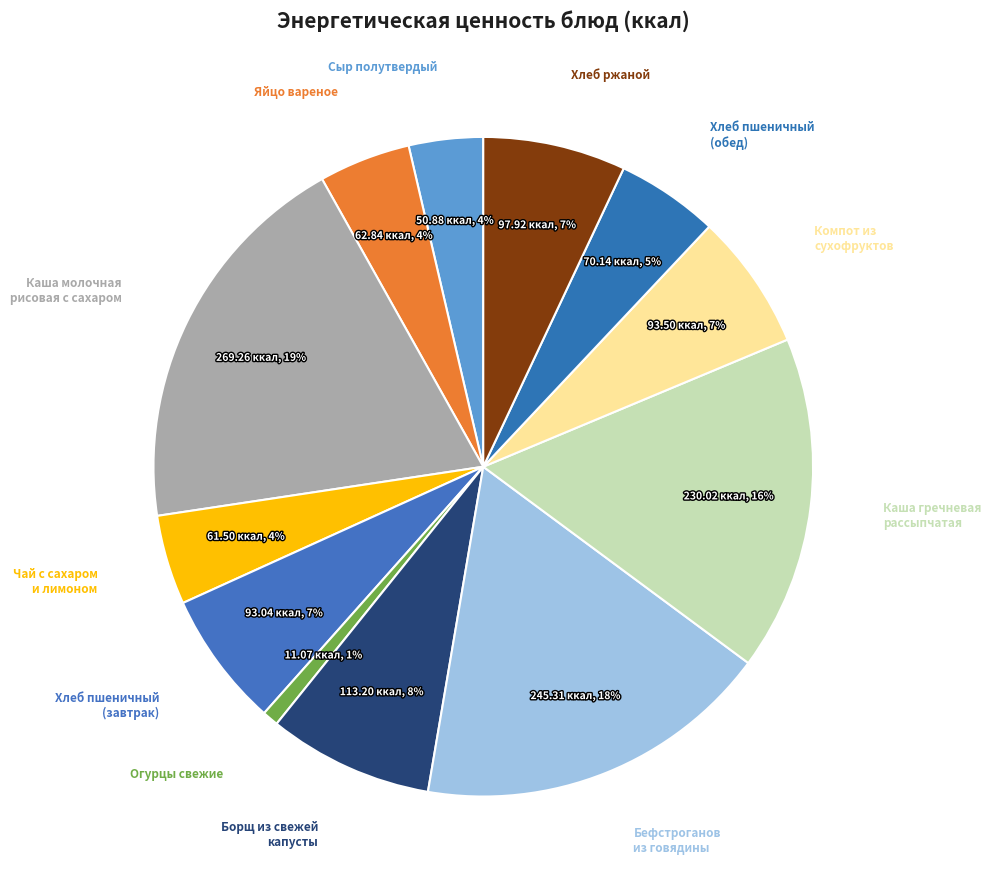

Which has a higher value, Каша молочная рисовая с сахаром or Бефстроганов из говядины?

Каша молочная рисовая с сахаром